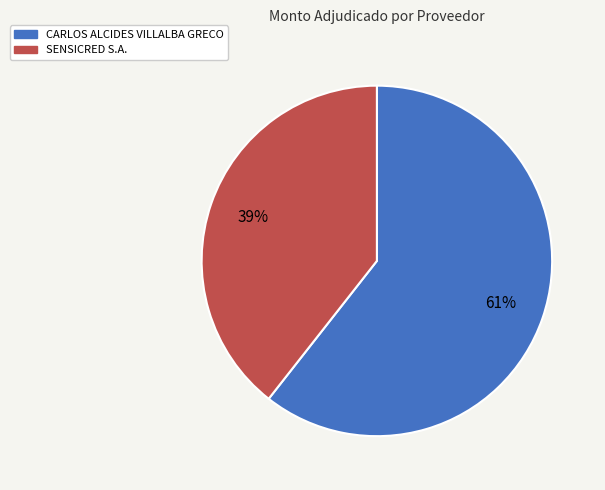

The CARLOS ALCIDES VILLALBA GRECO slice represents 61% of the pie. True or false?

True